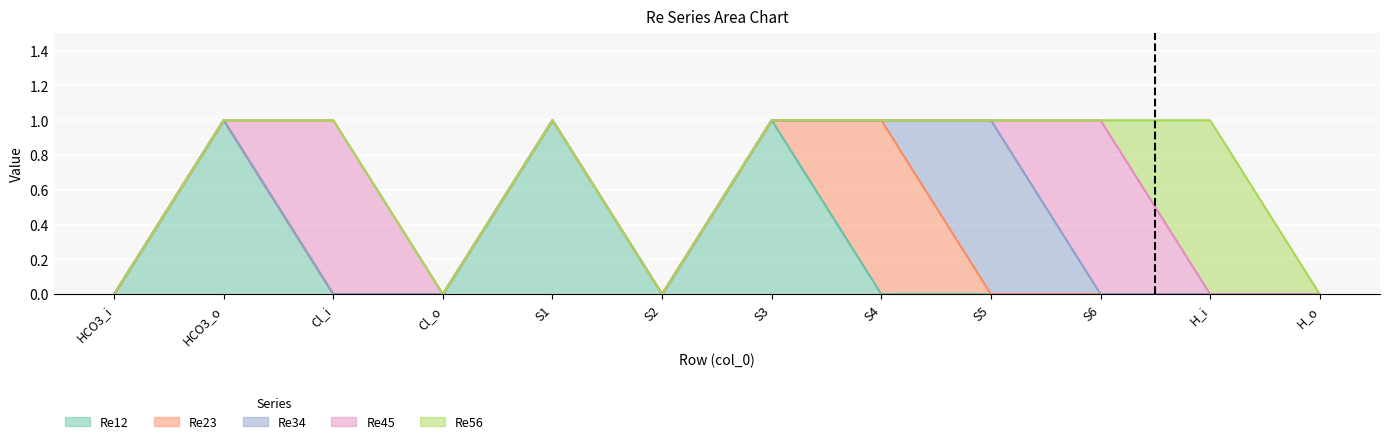

The Re12 series shows 0 at S5. True or false?

True